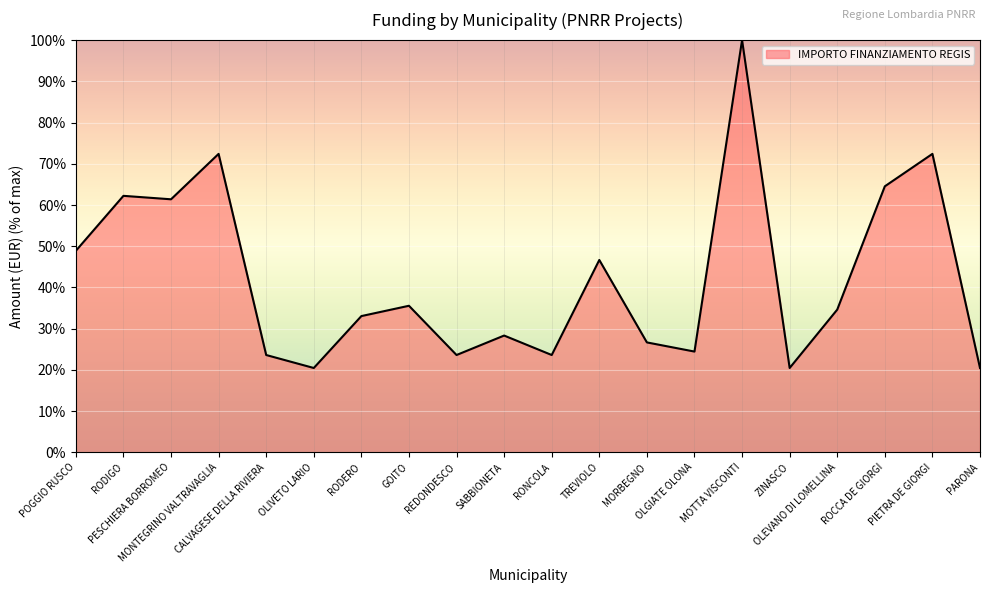

What is the difference between the maximum and minimum values?

79.5